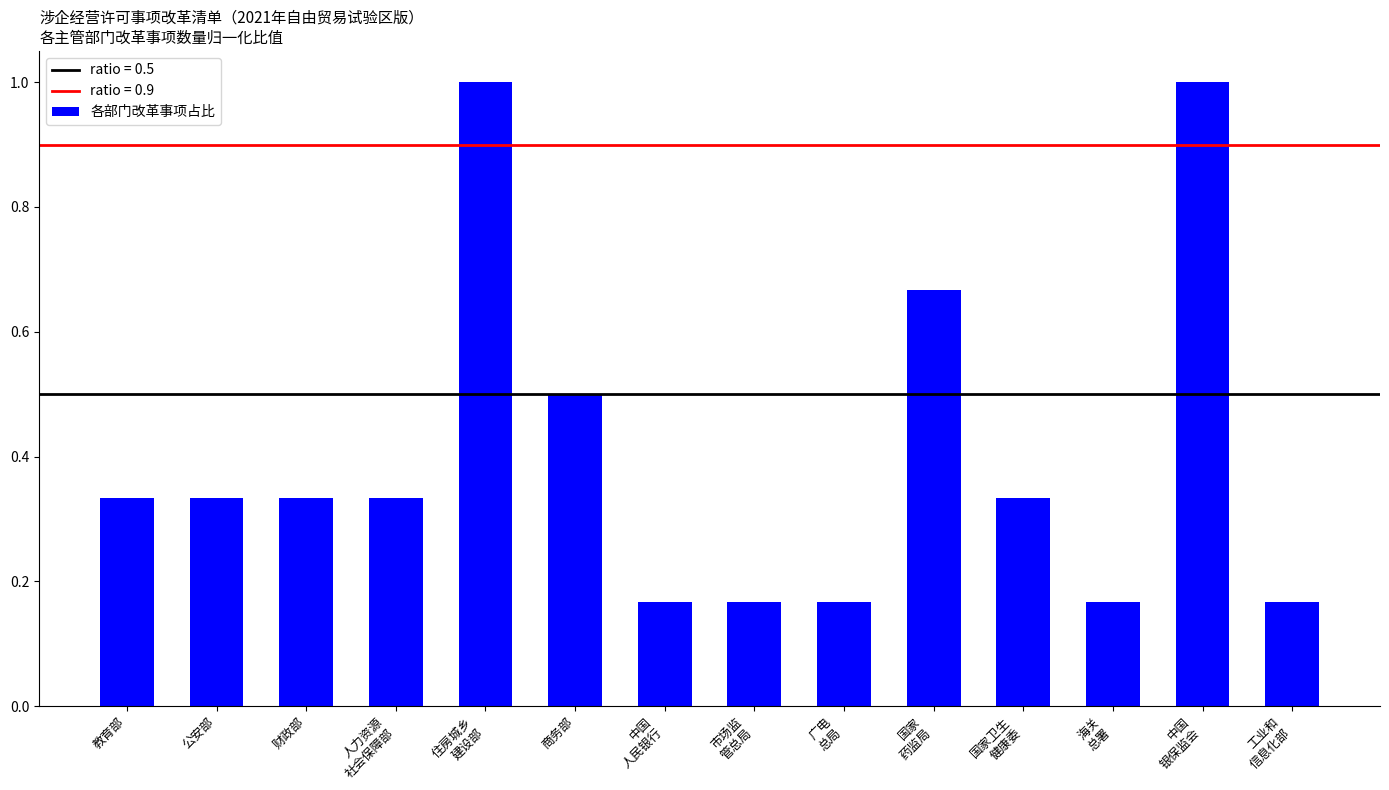

What position from the right is 公安部?

13